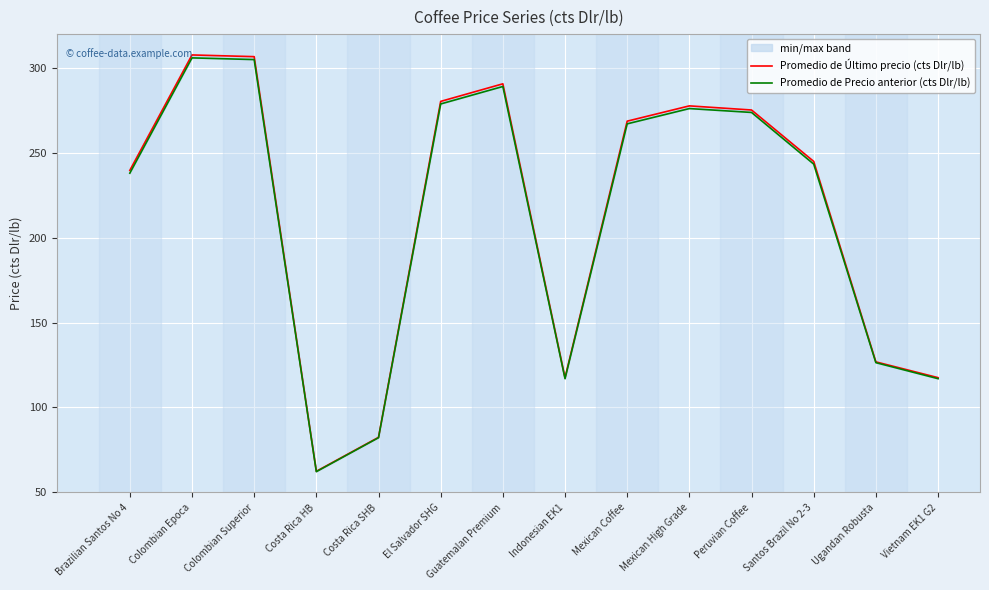

Which series has the largest range (max minus min)?

Promedio de Último precio (cts Dlr/lb)